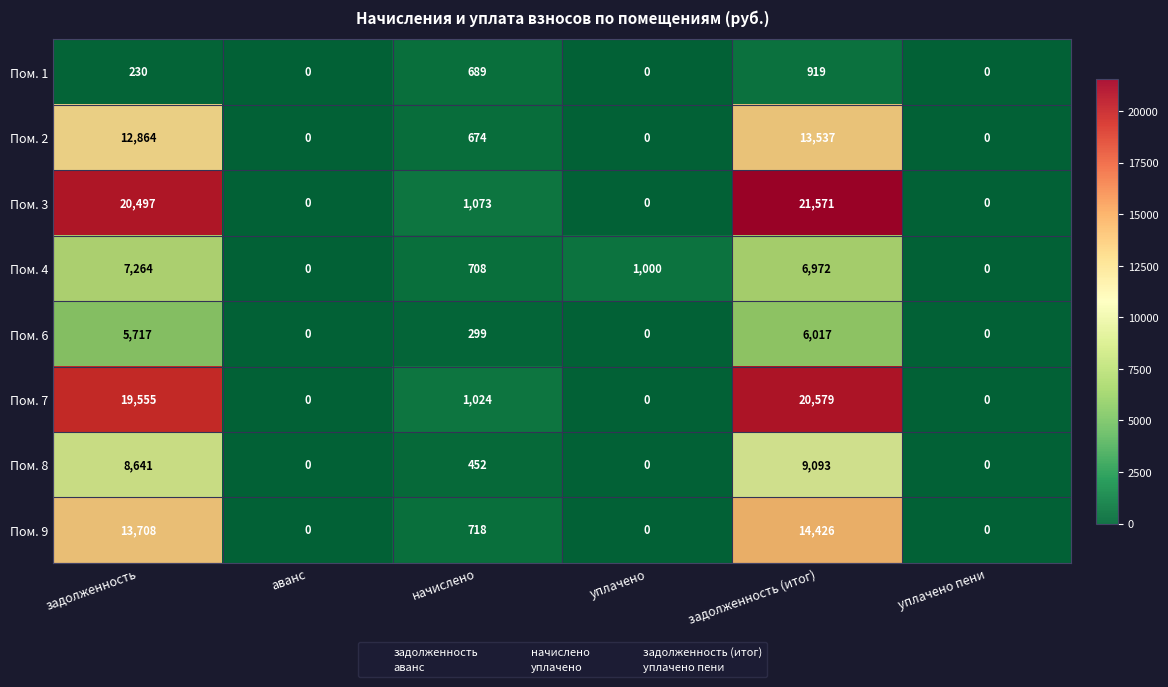

Is it true that Пом. 7 equals 20579 at задолженность (итог)?

True